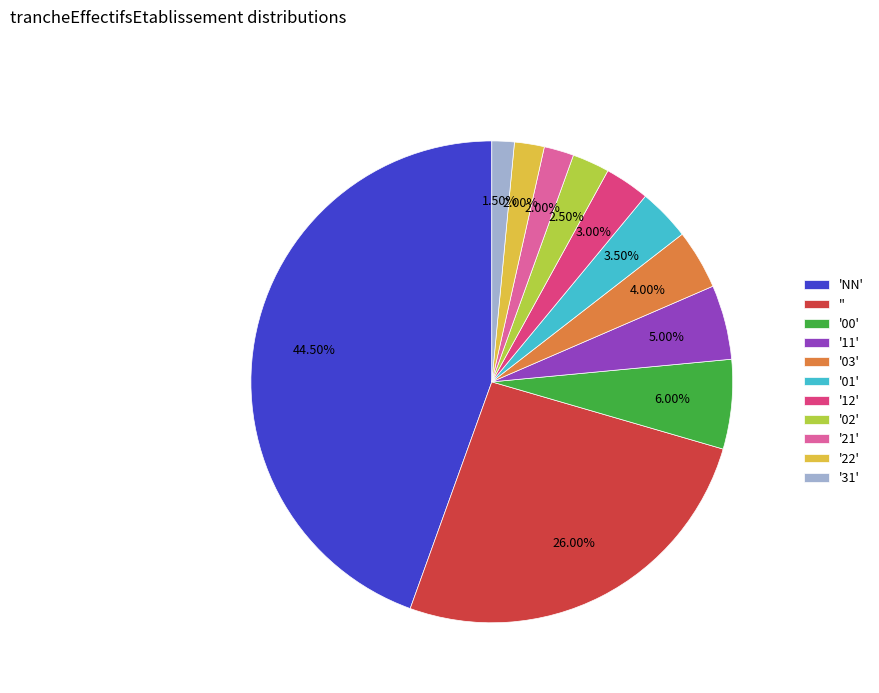

Is '11' the majority of the pie?

No